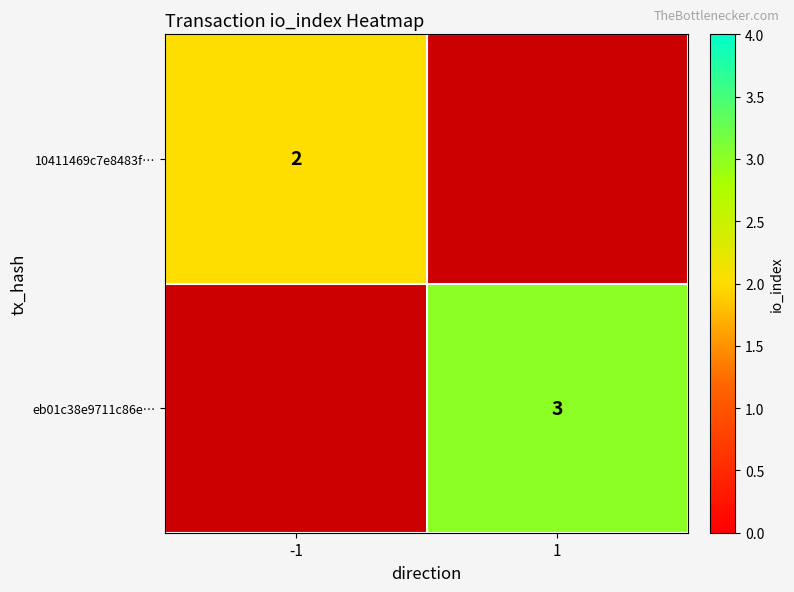

Is it true that 10411469c7e8483f… equals 2 at -1?

True